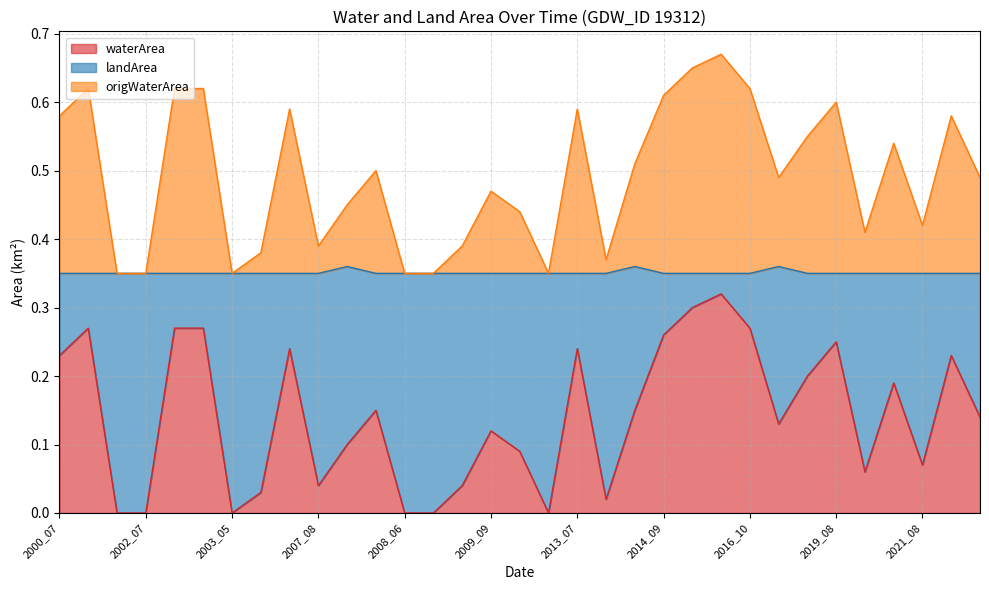

True or false: waterArea and landArea cross at least once.

False